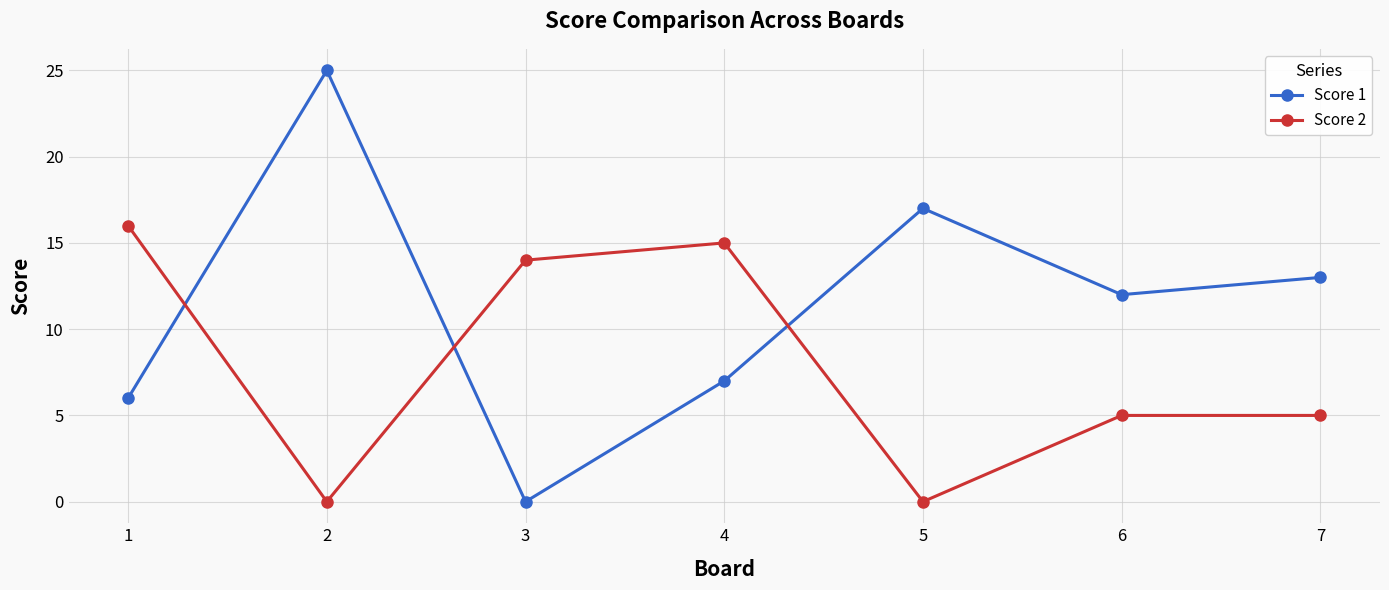

Is it true that Score 2 equals 0 at 2?

True